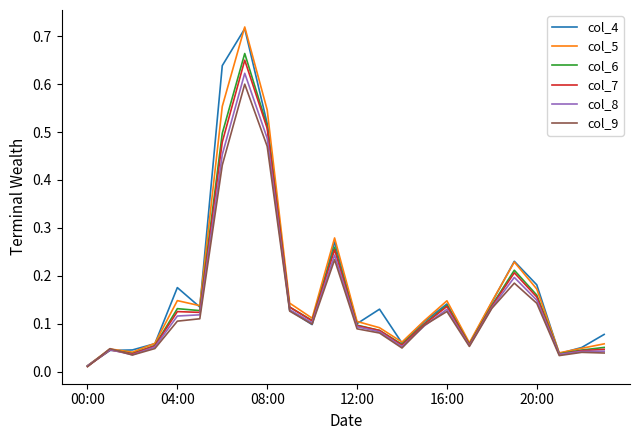

What is the sum of all col_4 values?

4.2